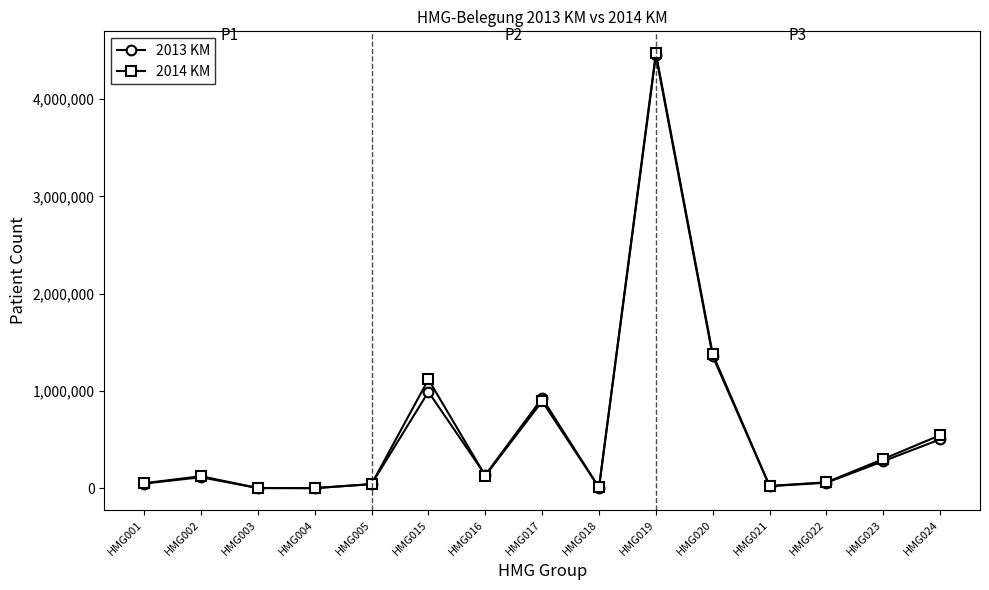

True or false: 2014 KM has a value of 4473811 at HMG019.

True